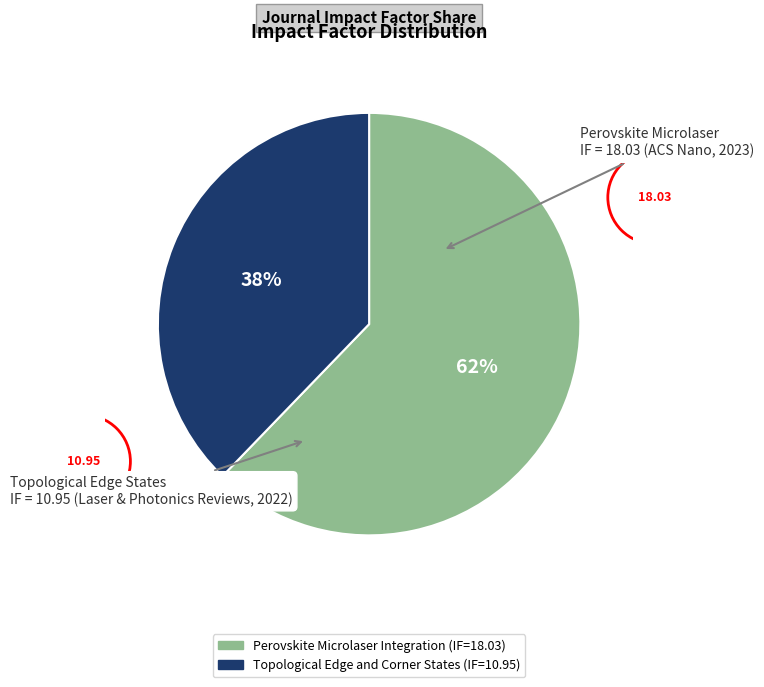

Is the sum of Perovskite Microlaser Integration (IF=18.03) and Topological Edge and Corner States (IF=10.95) greater than half?

Yes